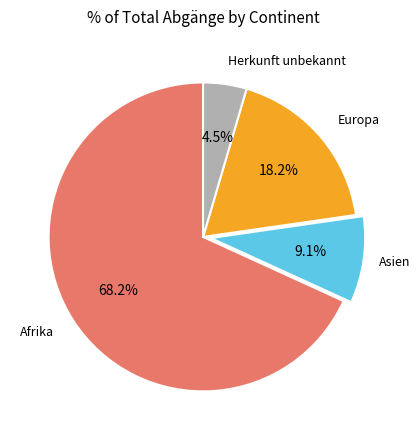

Does any single category account for the majority?

Yes